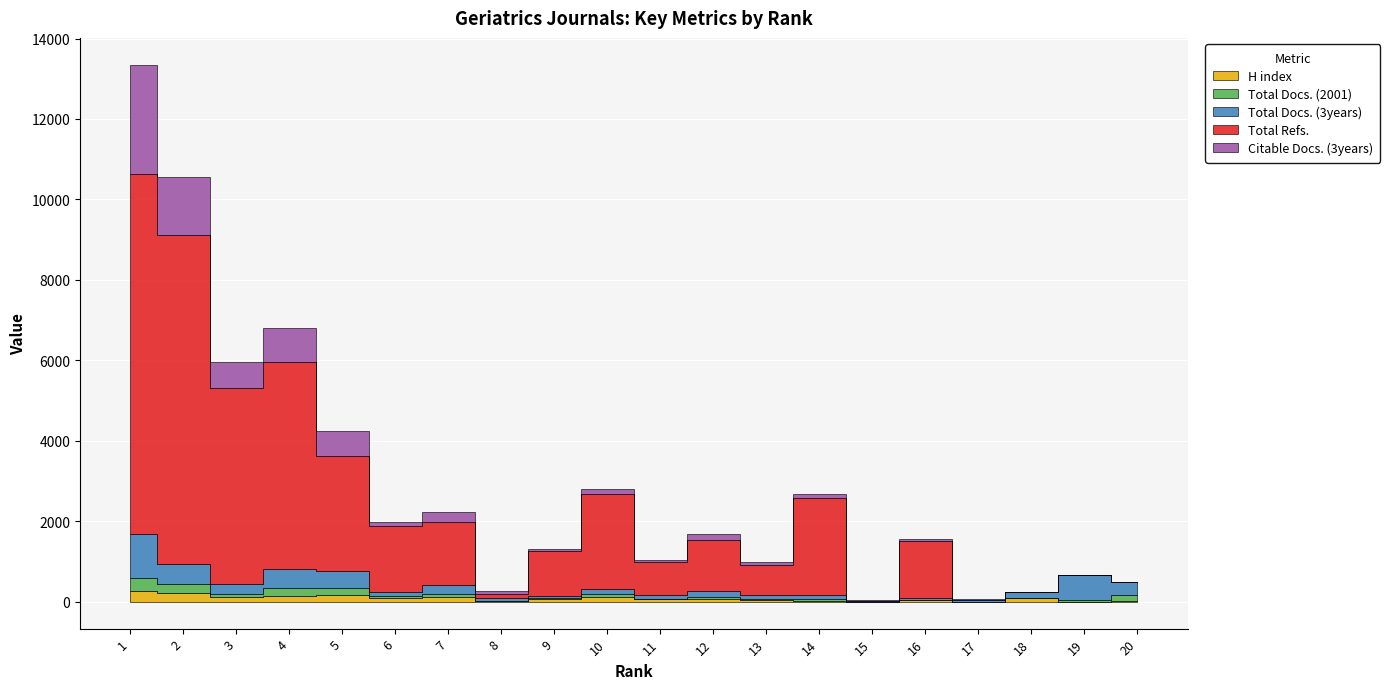

True or false: Citable Docs. (3years) has a value of 77 at 11.

False